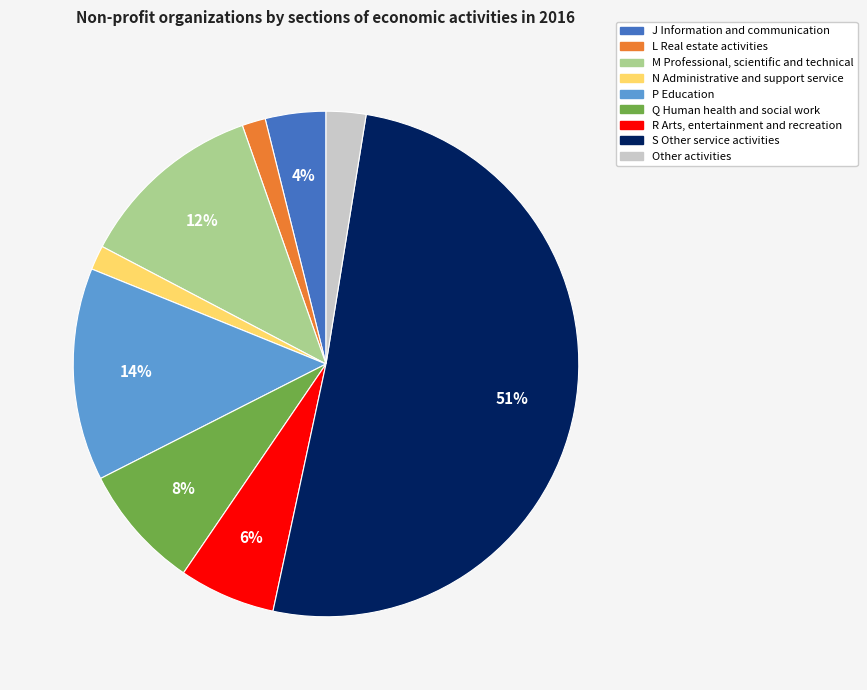

Is the sum of L Real estate activities and J Information and communication greater than half?

No